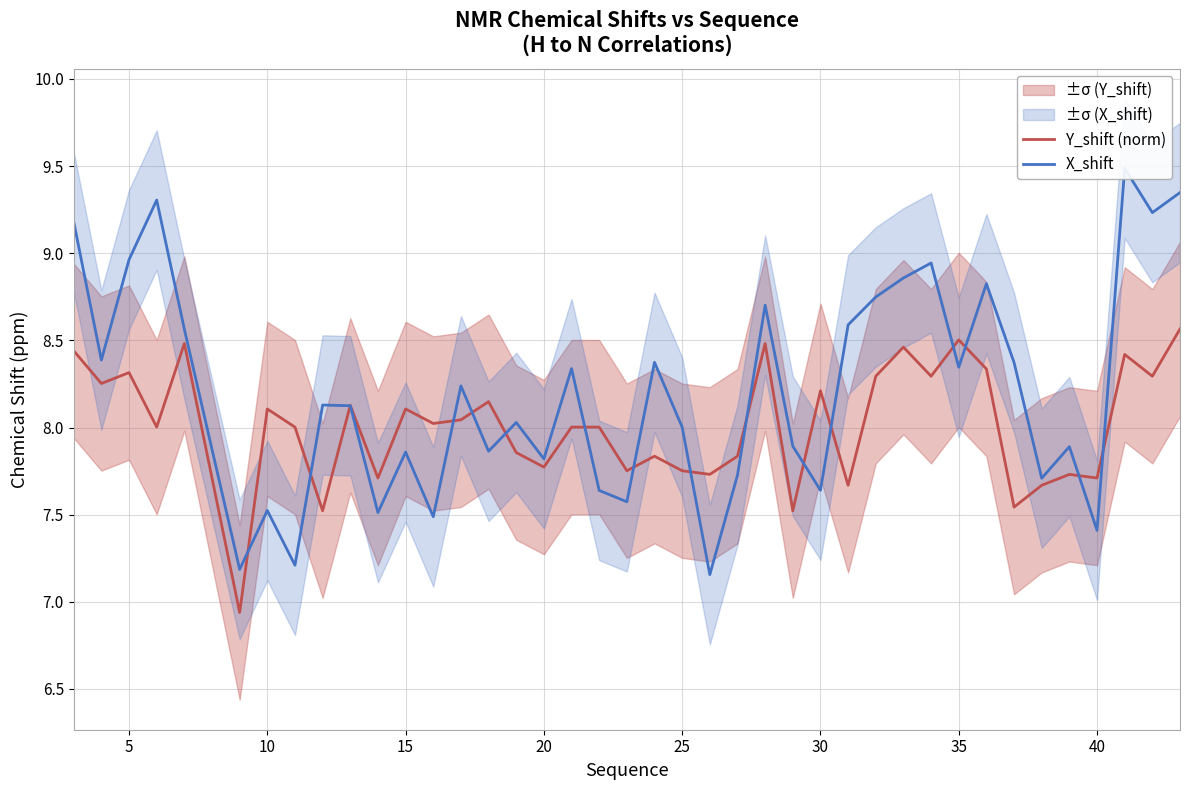

What is the maximum value for Y_shift (norm)?

8.6